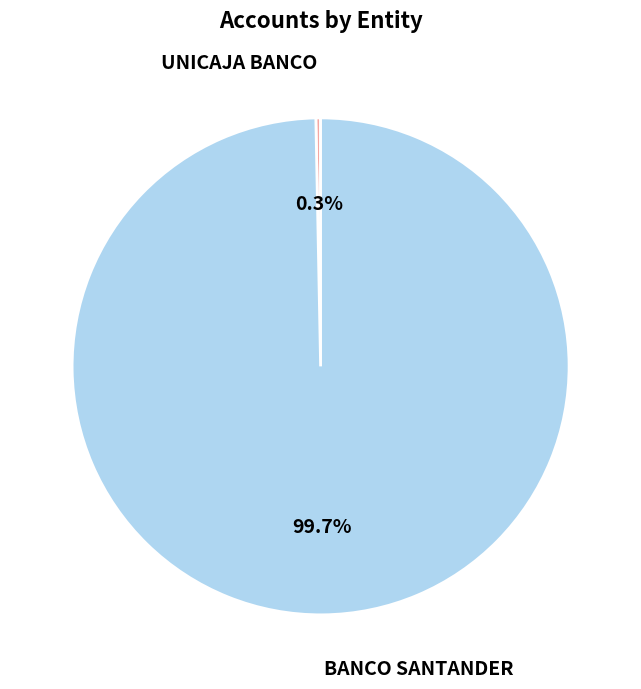

What is the smallest slice in the pie chart?

UNICAJA BANCO